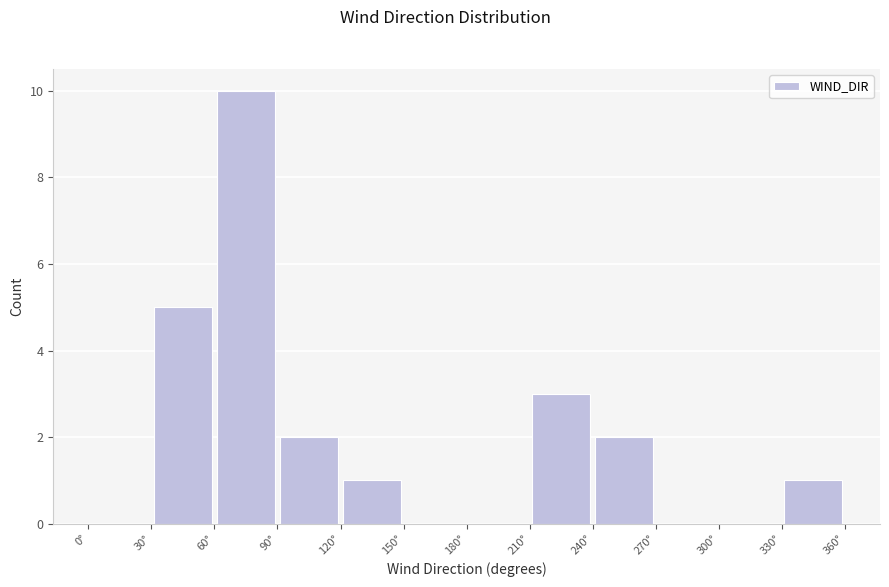

Over which range of the x-axis is the bar tallest?

60 to 90